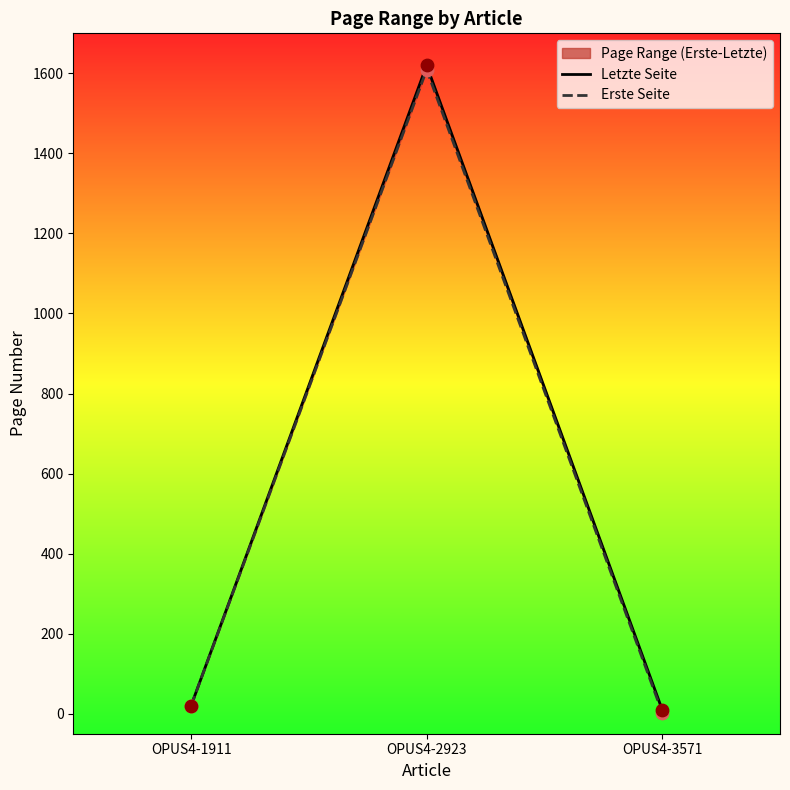

At which category is the sum across all series the highest?

OPUS4-2923